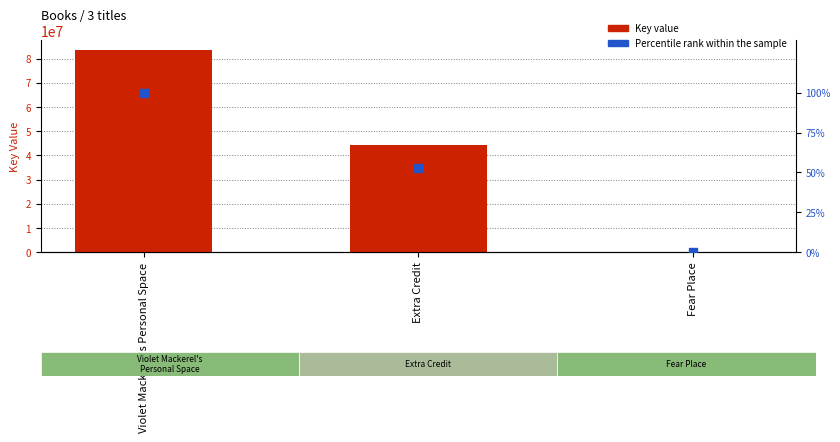

Which series has the widest spread of Y values?

Key